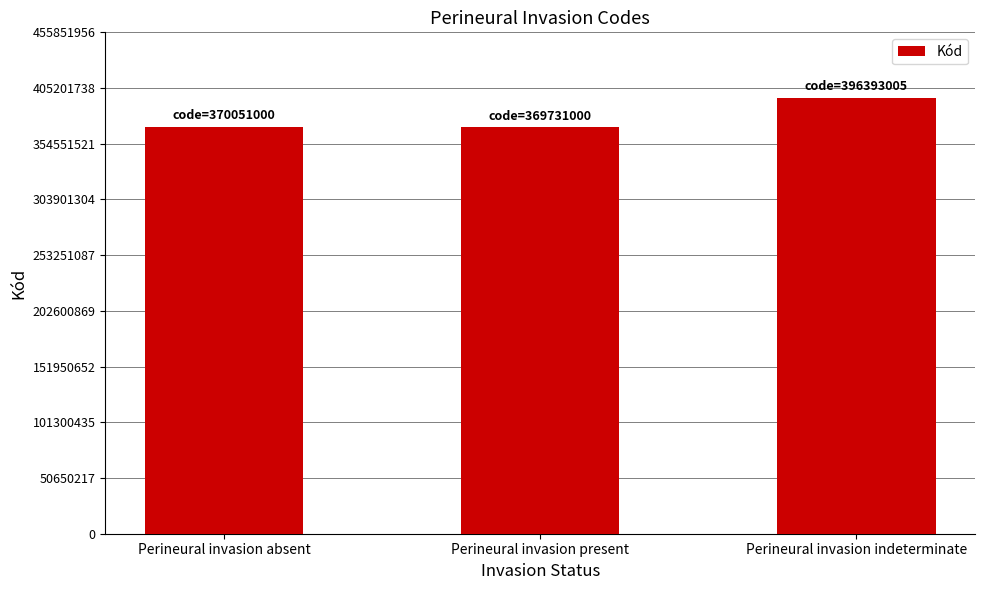

What is the average value?

378725002